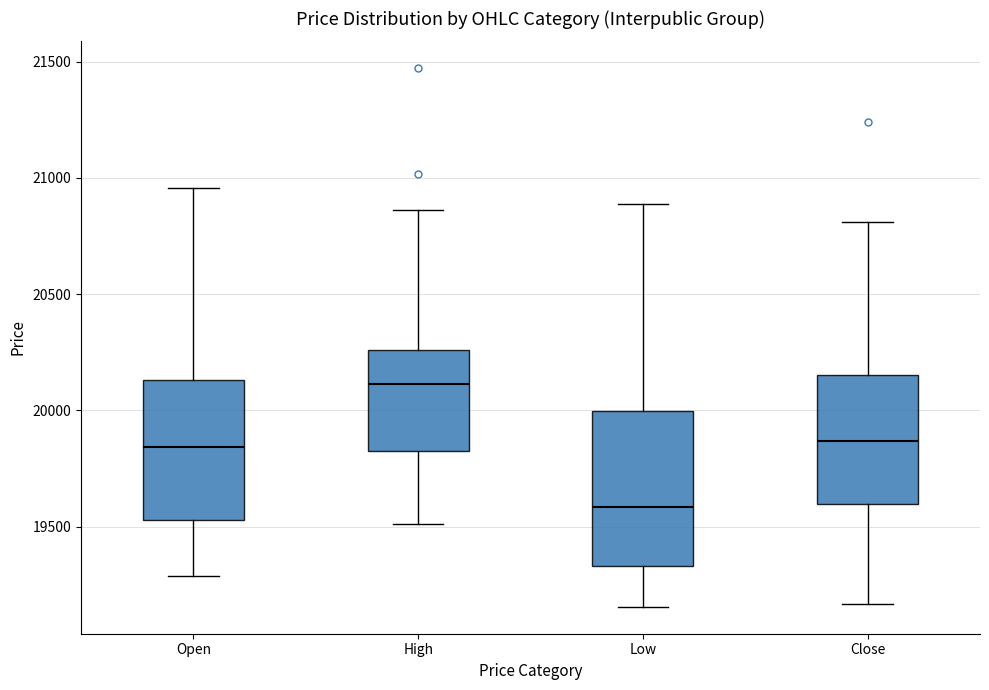

Reading left to right, transcribe this box plot: for each box, give where its median line is, the range the box spans, and where its two whiskers end, as read against the y-axis. The values are not printed on the chart, so give them approximately, as read against the axis.

Open: median 19850, box 19550 to 20150, whiskers 19300 to 20950
High: median 20100, box 19850 to 20250, whiskers 19500 to 20850
Low: median 19600, box 19350 to 20000, whiskers 19150 to 20900
Close: median 19850, box 19600 to 20150, whiskers 19150 to 20800